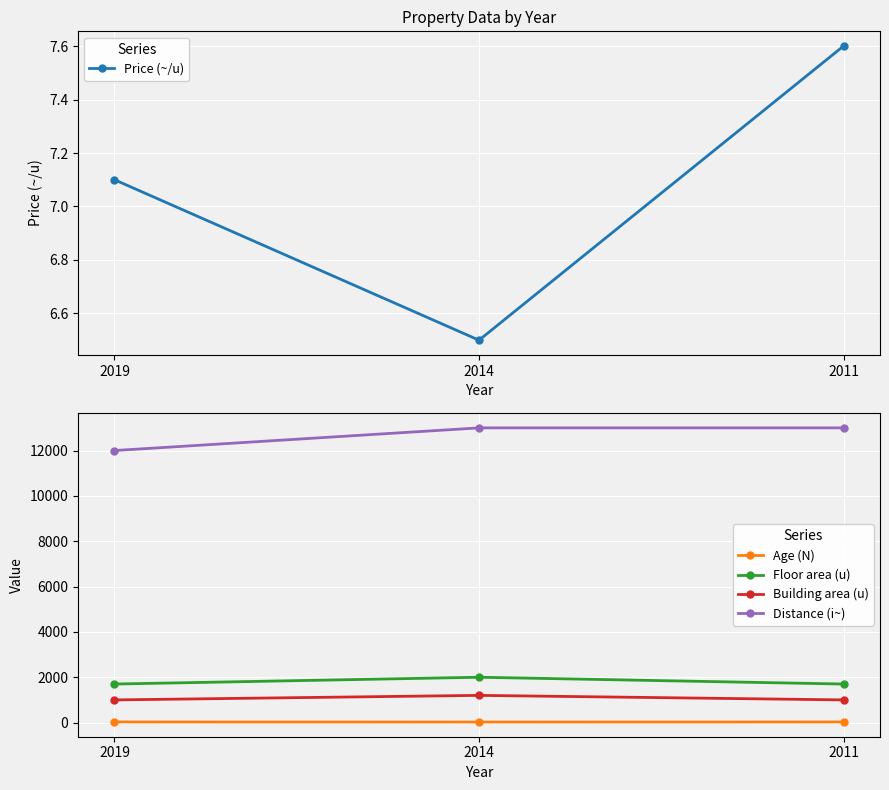

Count the number of categories in the chart.

3